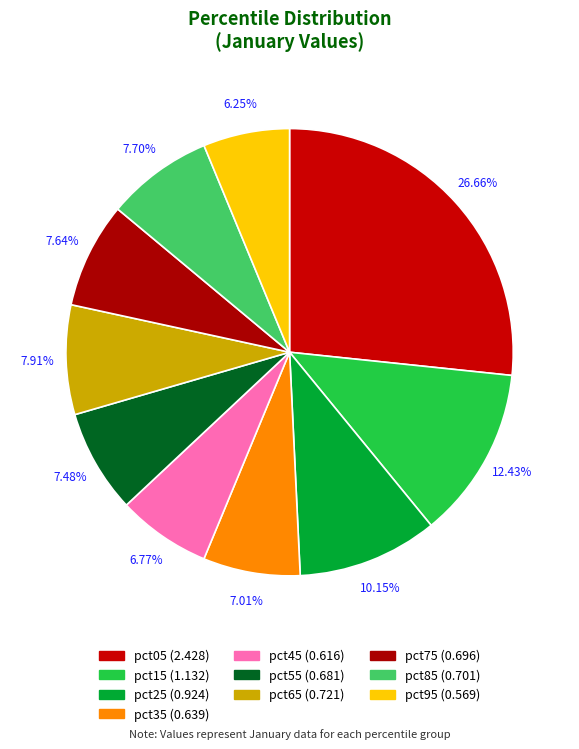

Is there a majority slice in this chart?

No